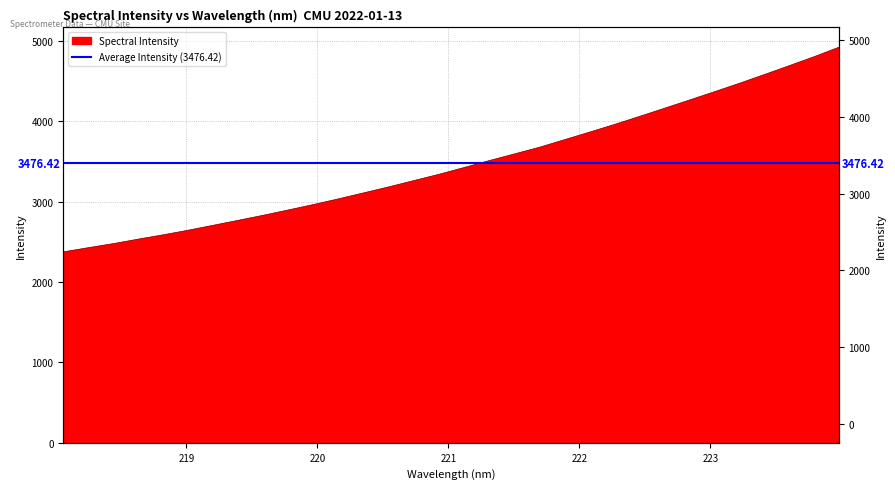

Which label corresponds to the smallest value in the chart?

218.0596